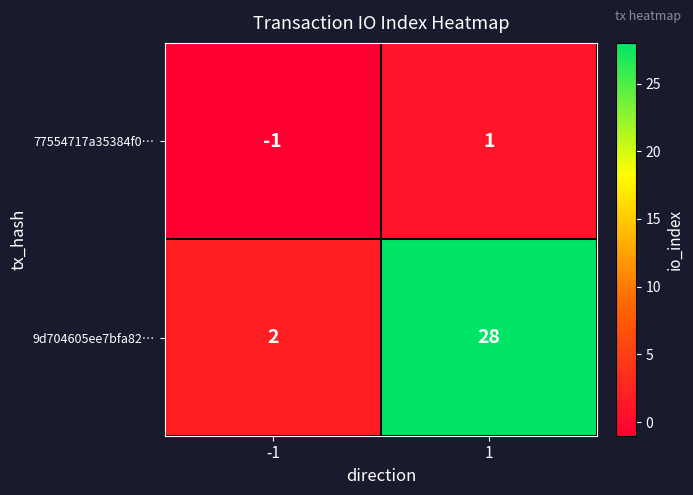

What is the maximum value for 9d704605ee7bfa82…?

28